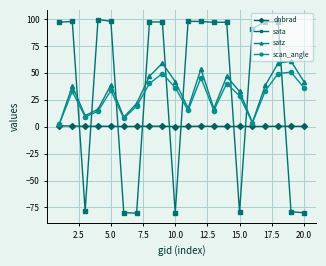

True or false: sata and dnbrad intersect in this chart.

True